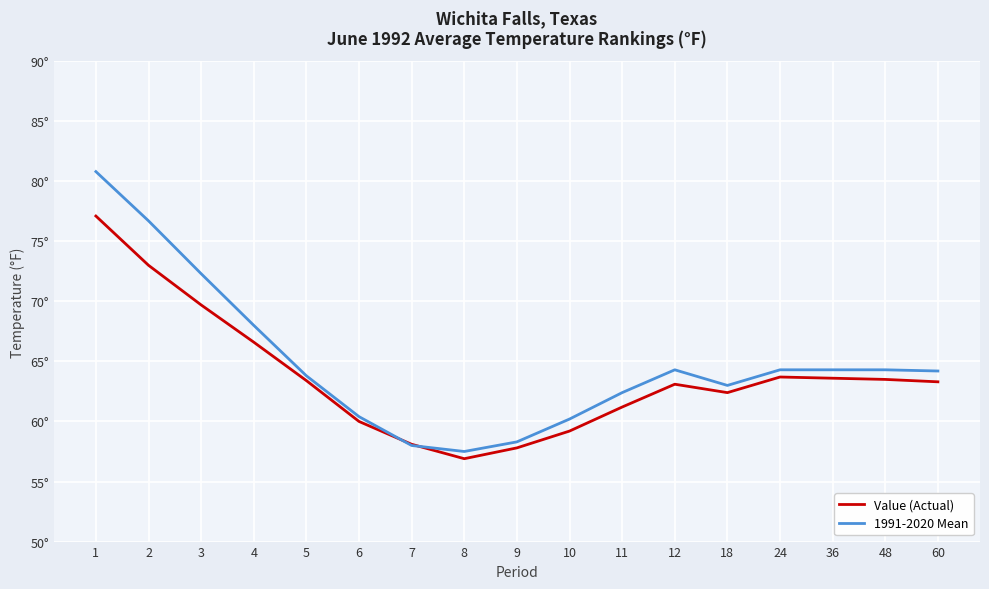

Where is the first local minimum for Value (Actual)?

8